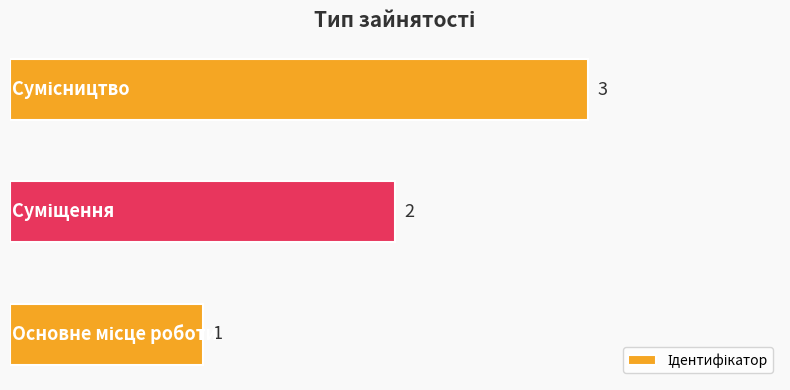

How many data points are less than 2?

1